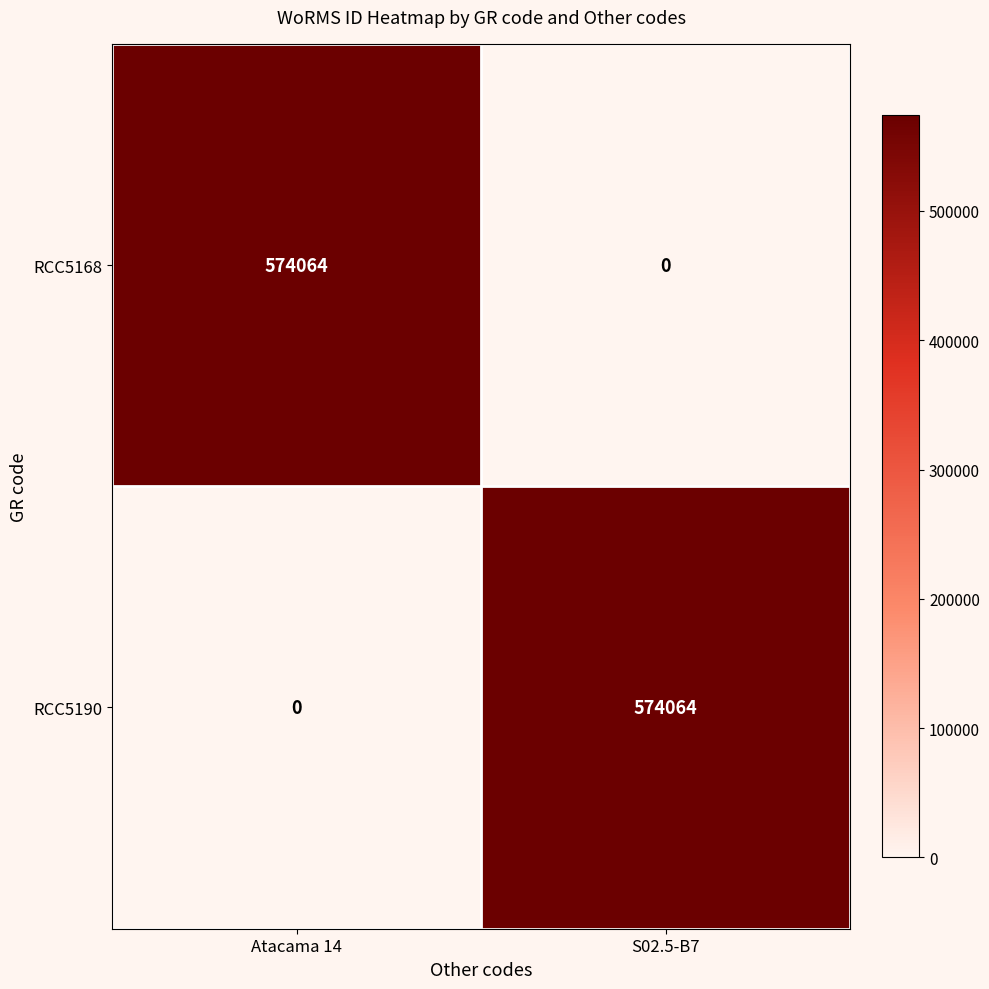

What value does the RCC5190 series have at S02.5-B7, to the nearest 10?

574060